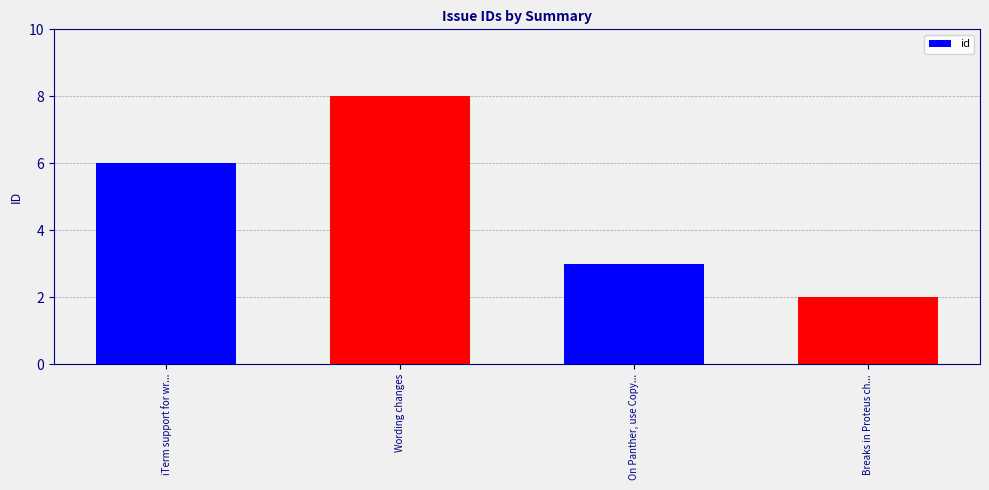

What is the average value?

5